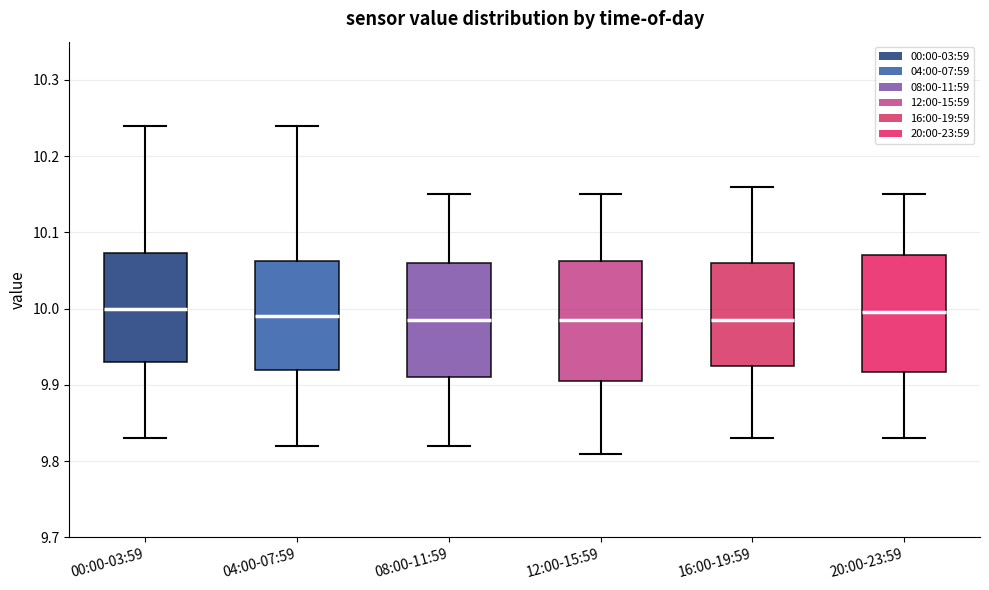

Reading left to right, transcribe this box plot: for each box, give where its median line is, the range the box spans, and where its two whiskers end, as read against the y-axis. The values are not printed on the chart, so give them approximately, as read against the axis.

00:00-03:59: median 10.00, box 9.93 to 10.07, whiskers 9.83 to 10.24
04:00-07:59: median 9.99, box 9.92 to 10.06, whiskers 9.82 to 10.24
08:00-11:59: median 9.99, box 9.91 to 10.06, whiskers 9.82 to 10.15
12:00-15:59: median 9.99, box 9.91 to 10.06, whiskers 9.81 to 10.15
16:00-19:59: median 9.99, box 9.93 to 10.06, whiskers 9.83 to 10.16
20:00-23:59: median 10.00, box 9.92 to 10.07, whiskers 9.83 to 10.15